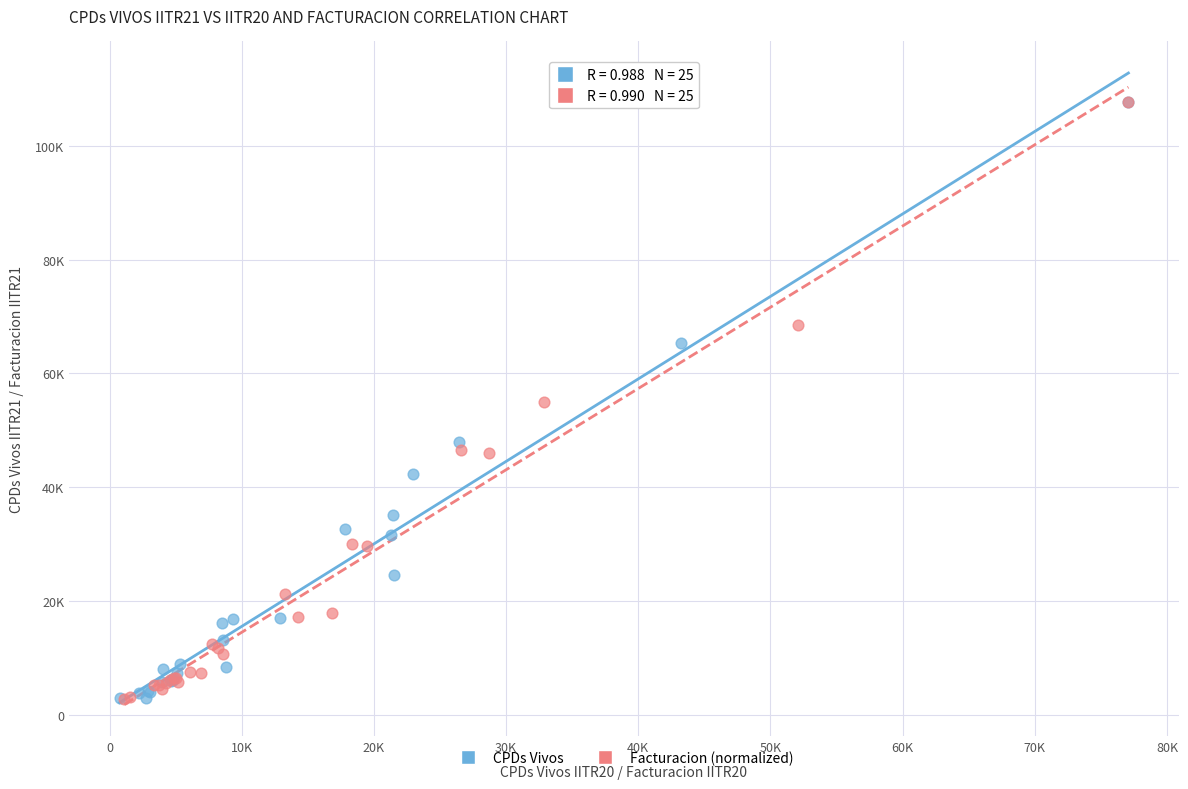

What are all the series names shown in the legend?

CPDs Vivos, Facturacion (normalized)